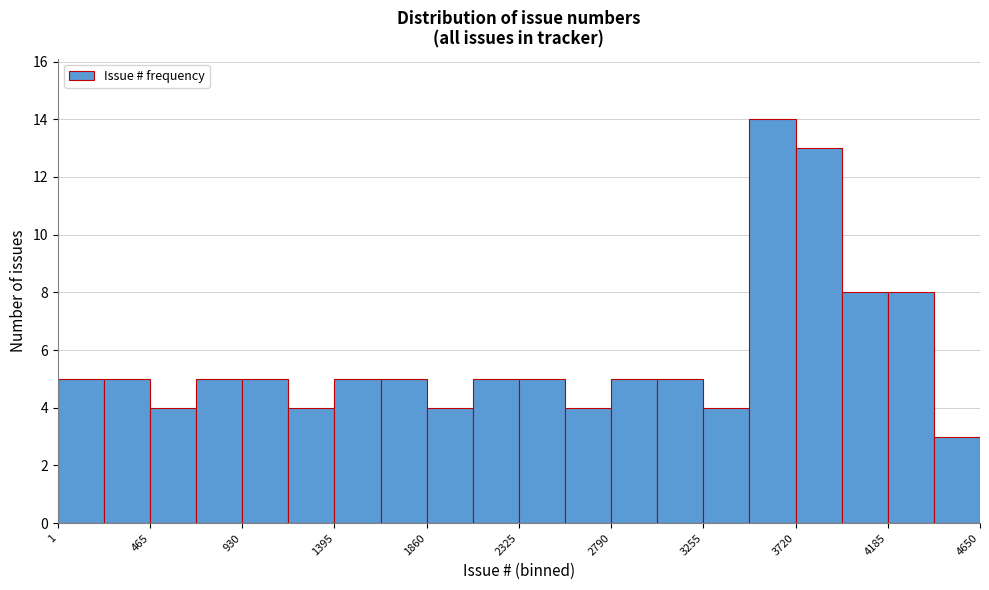

What is the height of the bar covering 2800 to 3000 on the x-axis? Neither the bar edges nor the heights are printed on the chart, so give them approximately, as read against the axes.

5